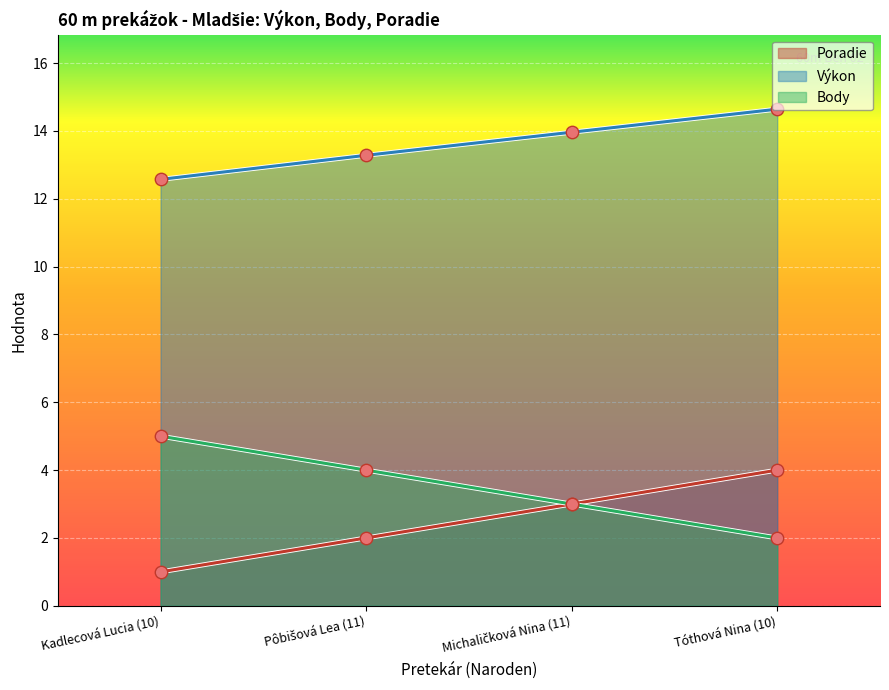

At how many categories does at least one series exceed 7?

4